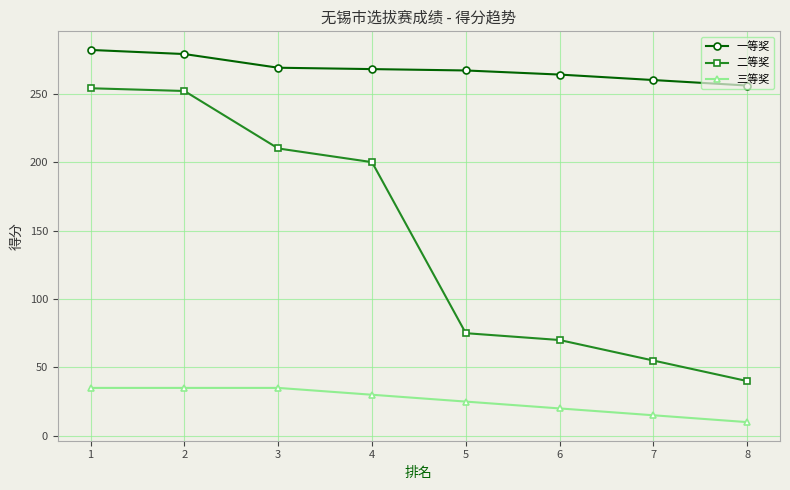

What value does the 三等奖 series have at 3?

35